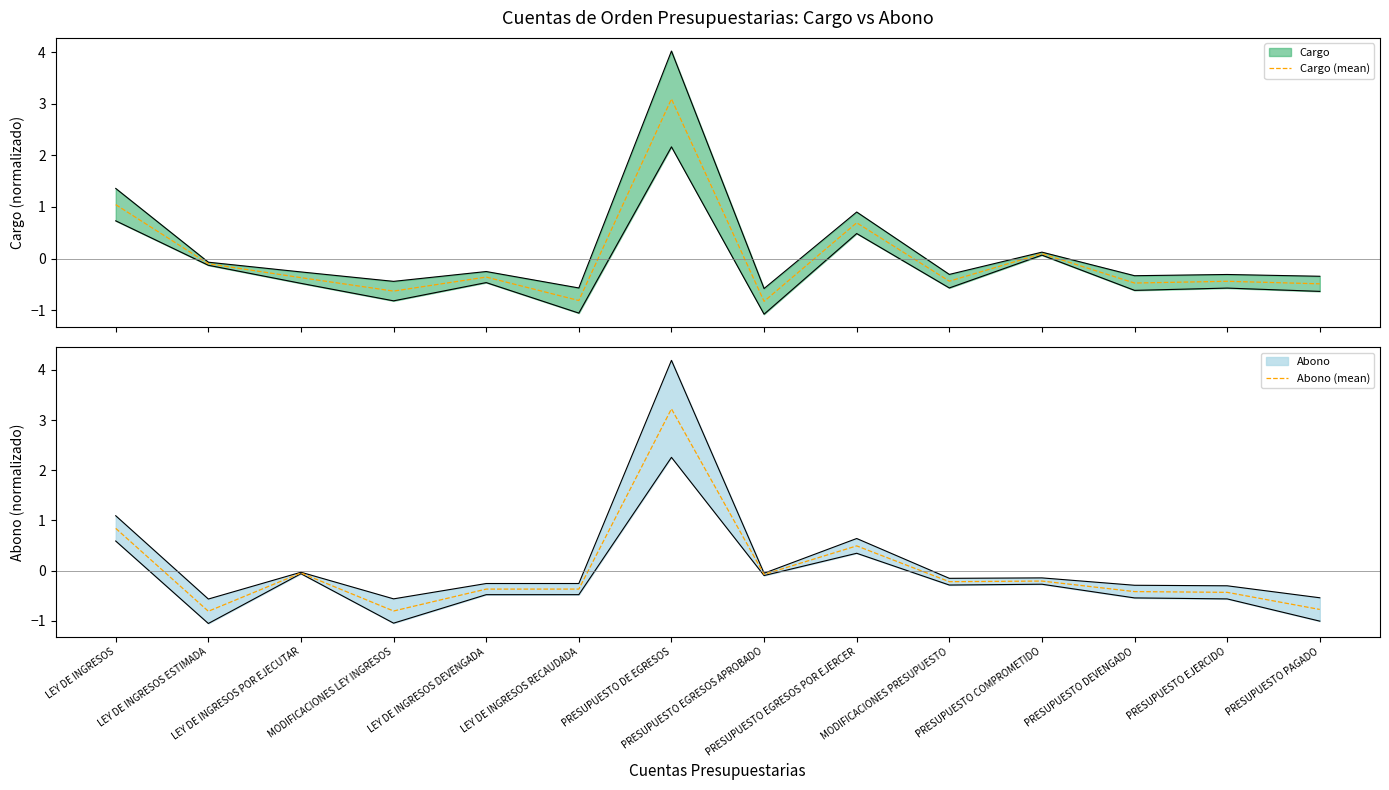

Does the chart have visible grid lines?

No